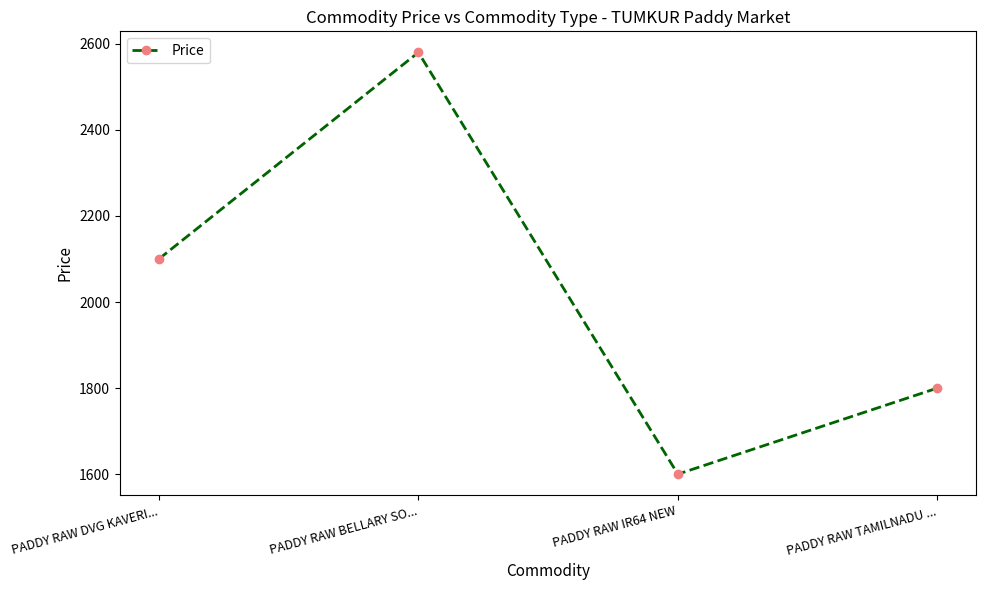

List the labels in order of value, largest first.

PADDY RAW BELLARY SO..., PADDY RAW DVG KAVERI..., PADDY RAW TAMILNADU ..., PADDY RAW IR64 NEW